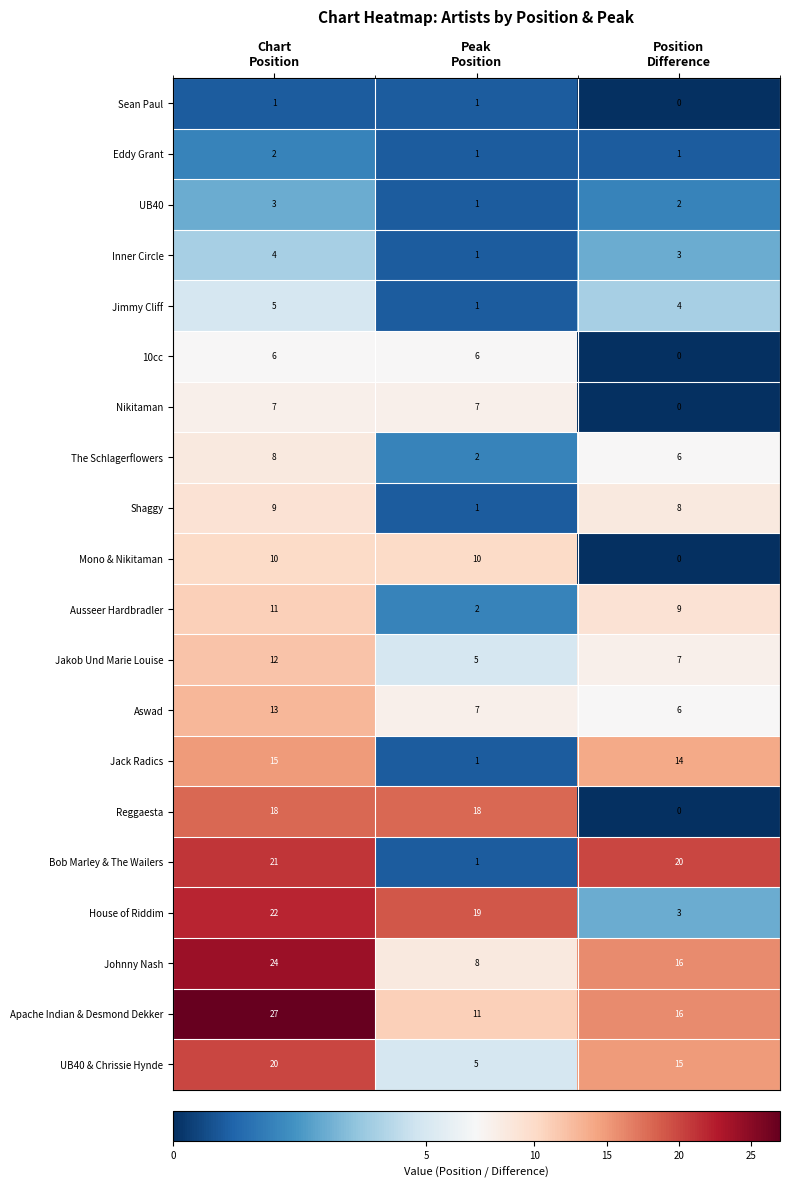

Which series has the widest spread of values?

Bob Marley & The Wailers